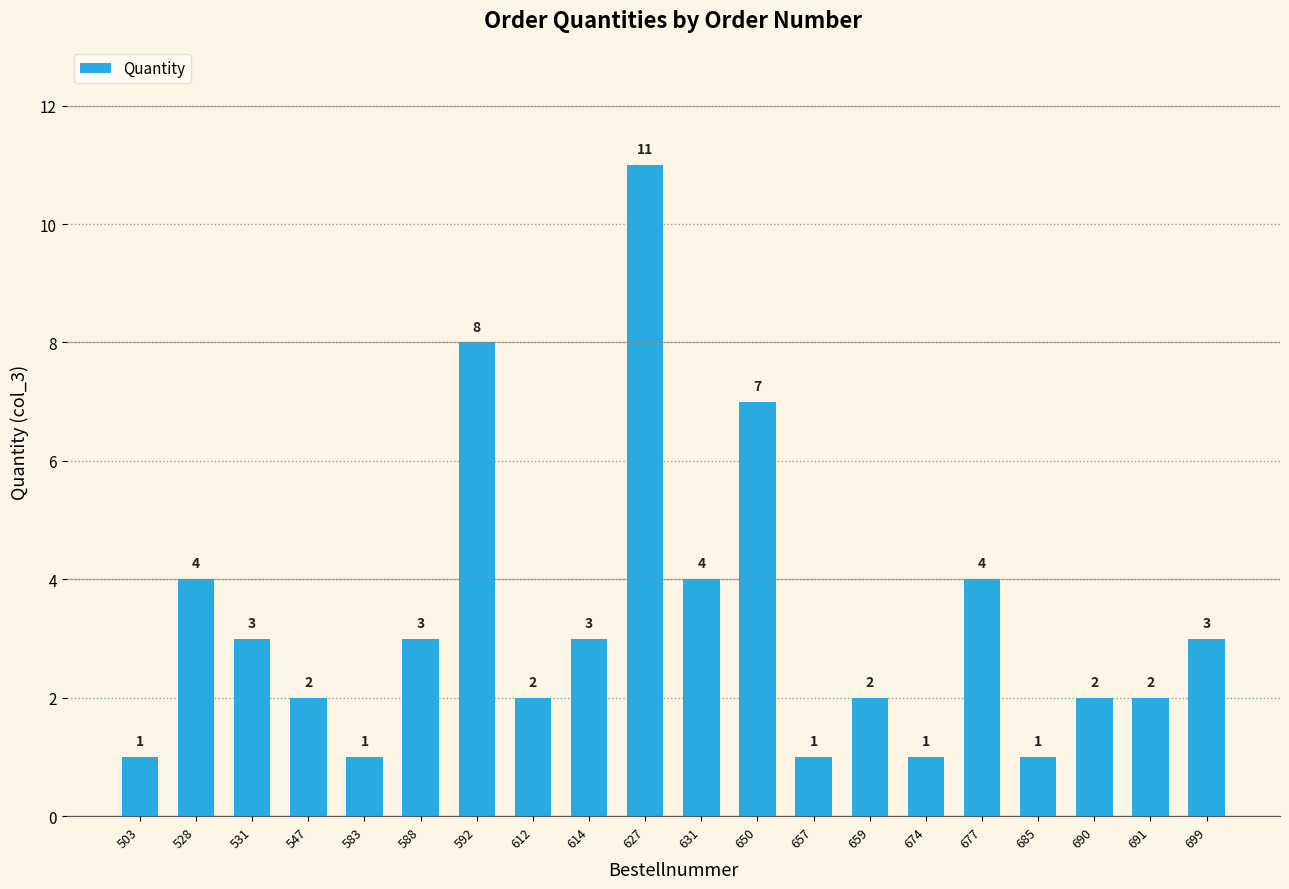

Is it true that the value at 614 is 1?

False